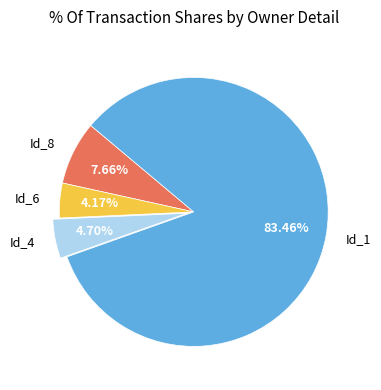

Do Id_1 and Id_6 together represent more than half of the pie?

Yes